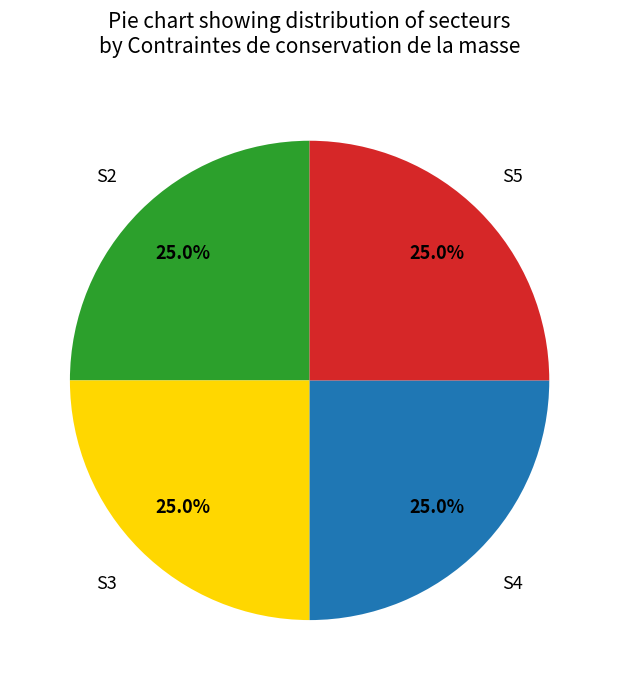

Is there a majority slice in this chart?

No